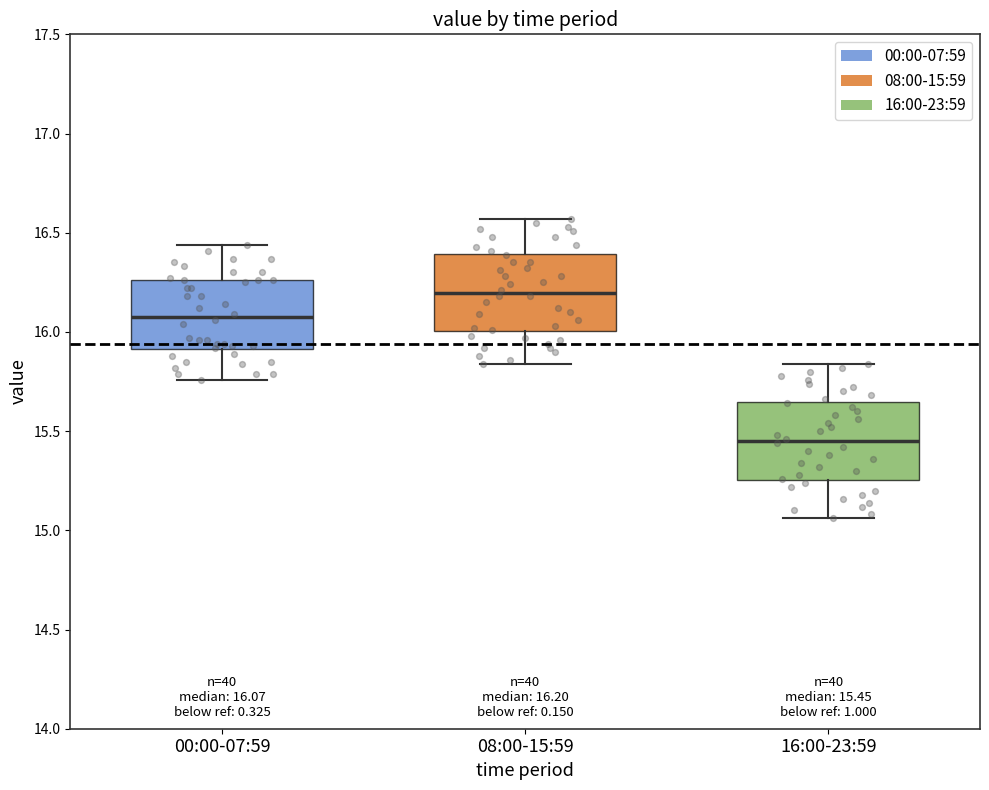

Which box's median line is the highest?

08:00-15:59